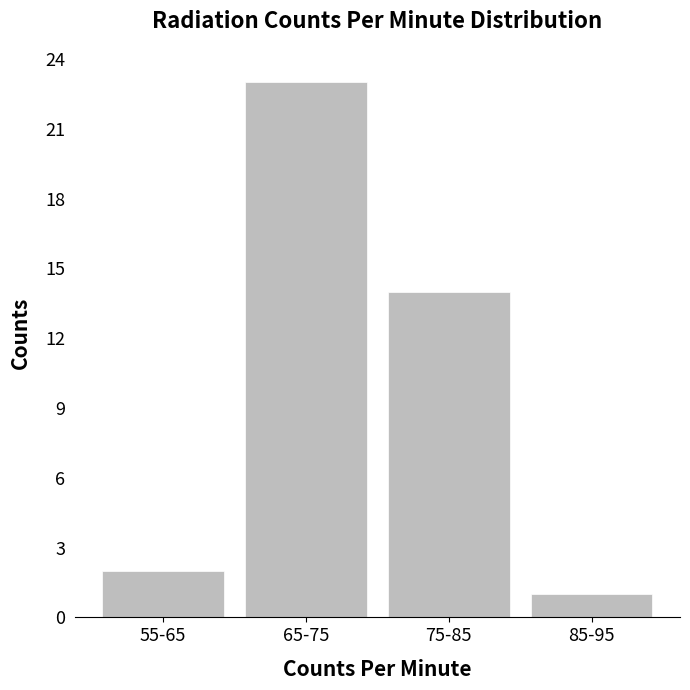

How many bars are there in total?

4